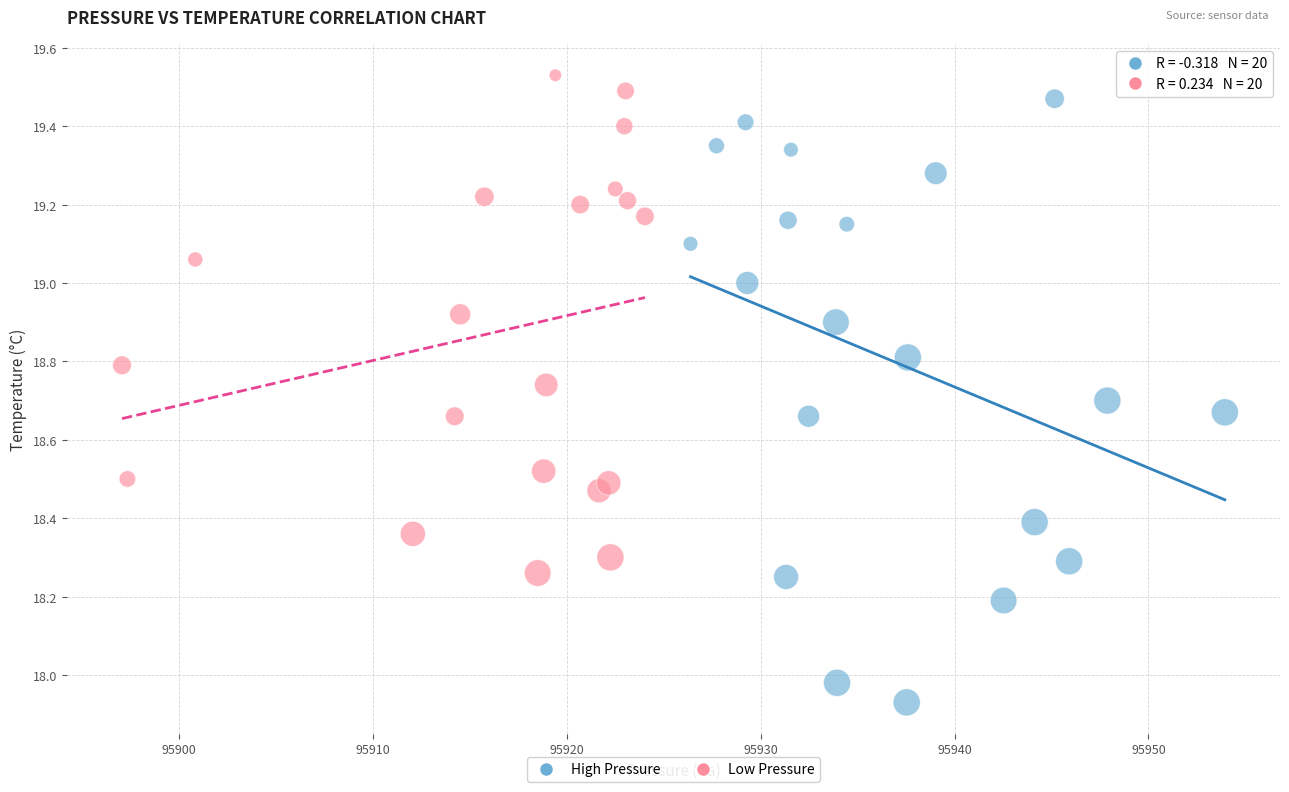

Which series reaches the minimum Y coordinate?

High Pressure